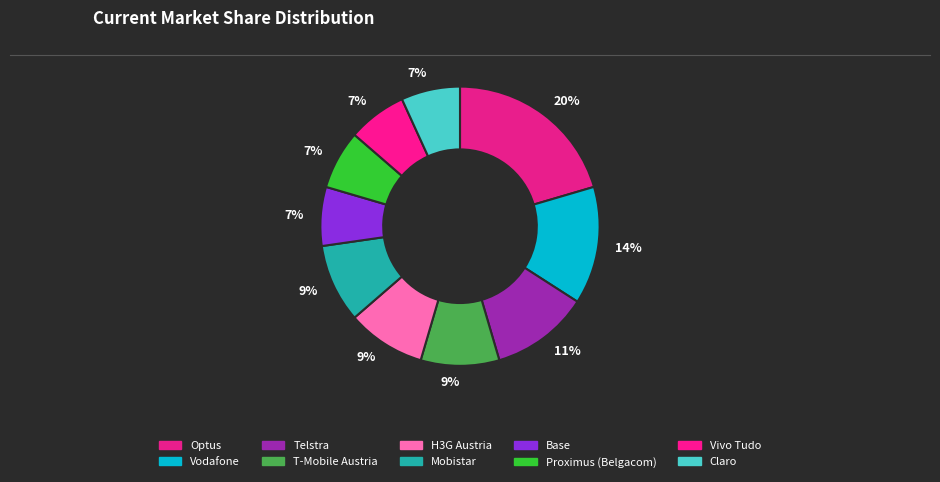

Count the number of slices in the pie.

10